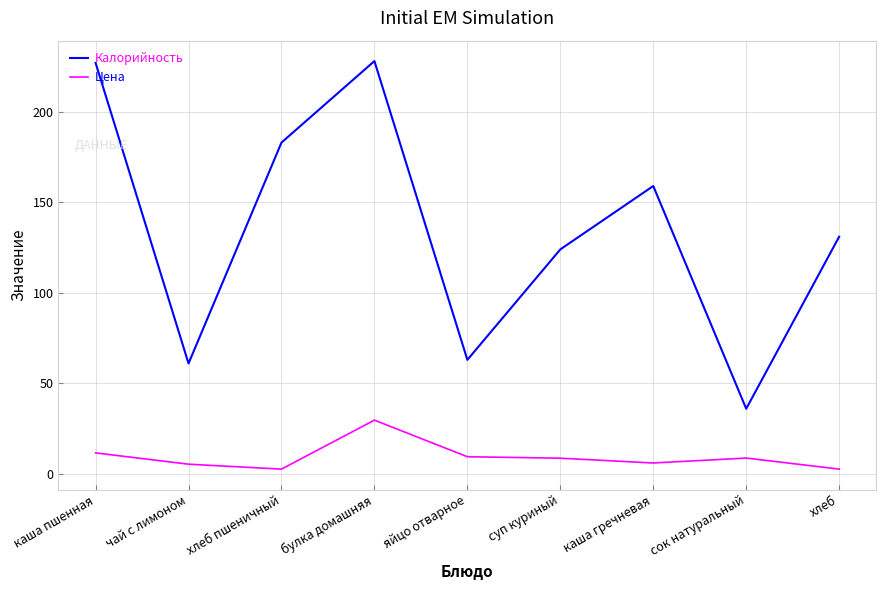

Does the chart have visible grid lines?

Yes